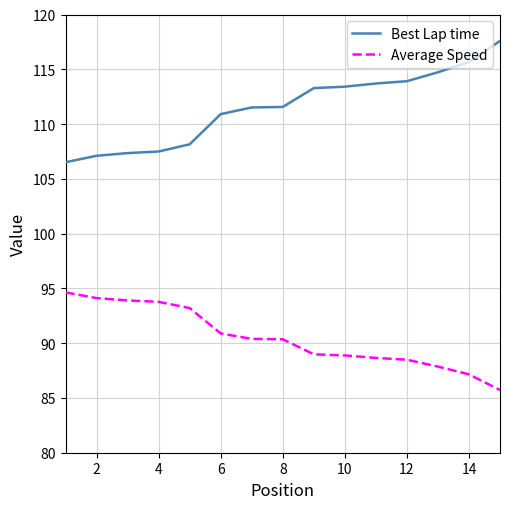

Rank the series by their average value, from lowest to highest.

Average Speed, Best Lap time